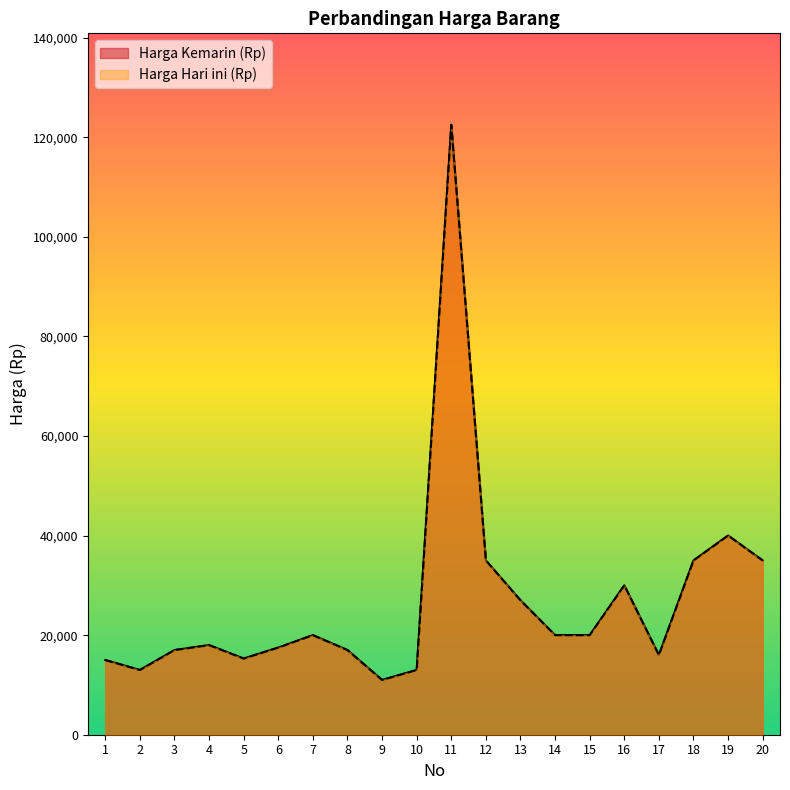

Reading left to right, list all the values displayed in this chart.

Harga Kemarin (Rp): 1=15000	2=13000	3=17000	4=18000	5=15300	6=17500	7=20000	8=17000	9=11000	10=13000	11=122500	12=35000	13=27000	14=20000	15=20000	16=30000	17=16000	18=35000	19=40000	20=35000
Harga Hari ini (Rp): 1=15000	2=13000	3=17000	4=18000	5=15300	6=17500	7=20000	8=17000	9=11000	10=13000	11=122500	12=35000	13=27000	14=20000	15=20000	16=30000	17=16000	18=35000	19=40000	20=35000